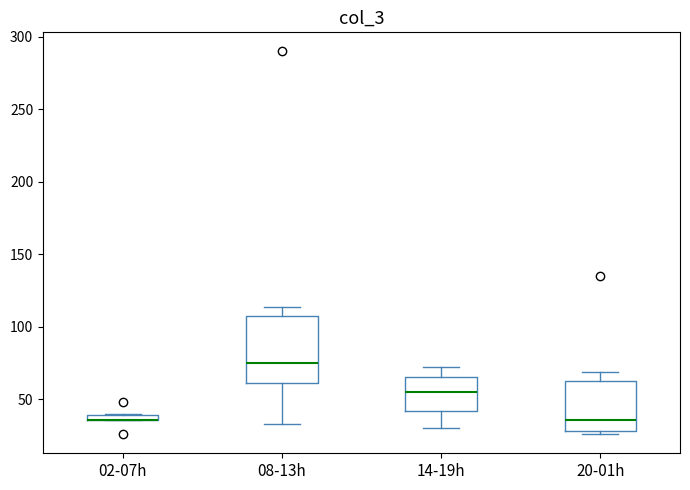

Comparing the boxes themselves (not the whiskers), which one is the tallest?

08-13h